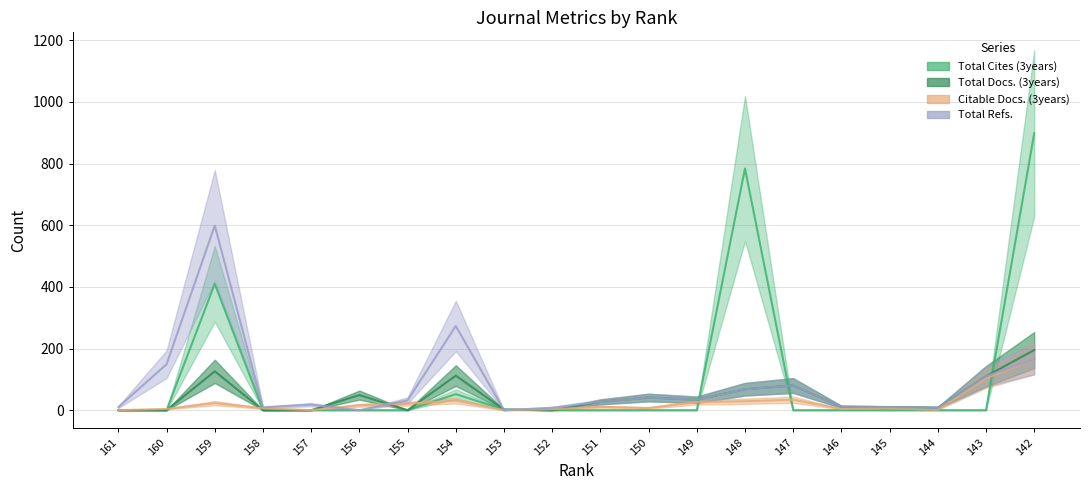

What is the total value across all series at 161?

10